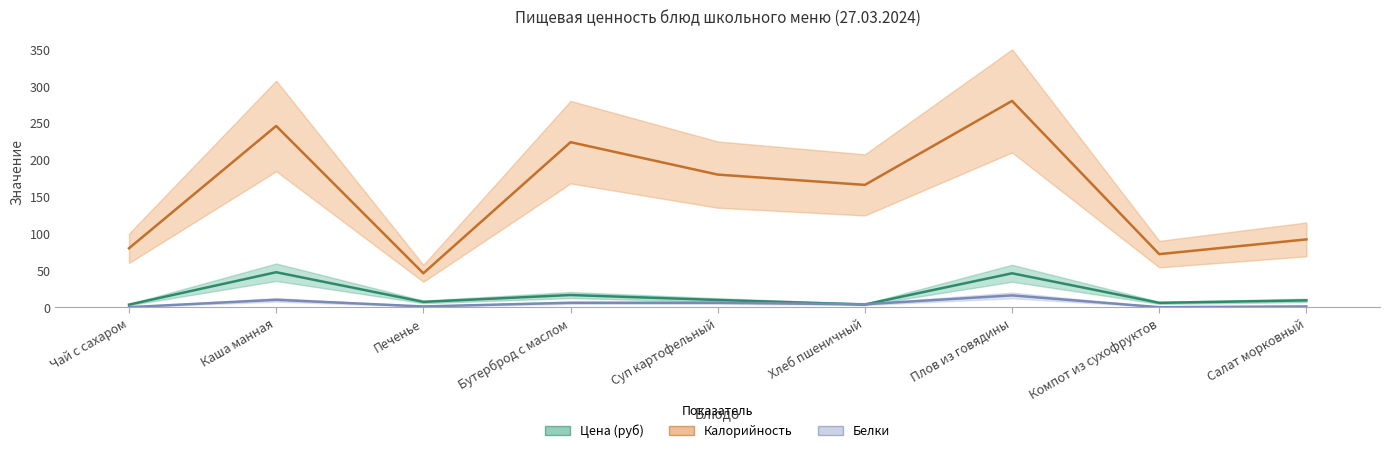

Is it true that Цена (руб) equals 16.4 at Плов из говядины?

False